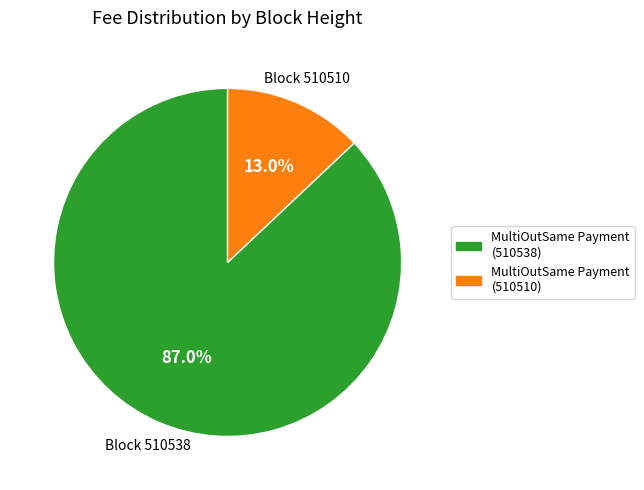

How much of the chart is everything except MultiOutSame Payment (510510)?

87.0%